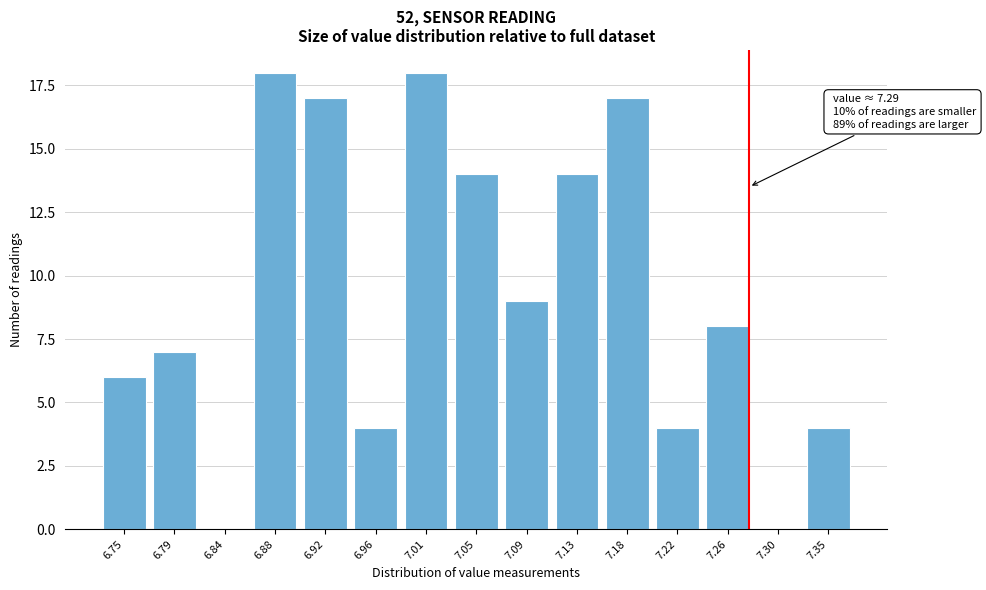

Reading left to right, transcribe all the data shown in this chart.

6.75=6	6.79=7	6.84=0	6.88=18	6.92=17	6.96=4	7.01=18	7.05=14	7.09=9	7.13=14	7.18=17	7.22=4	7.26=8	7.30=0	7.35=4